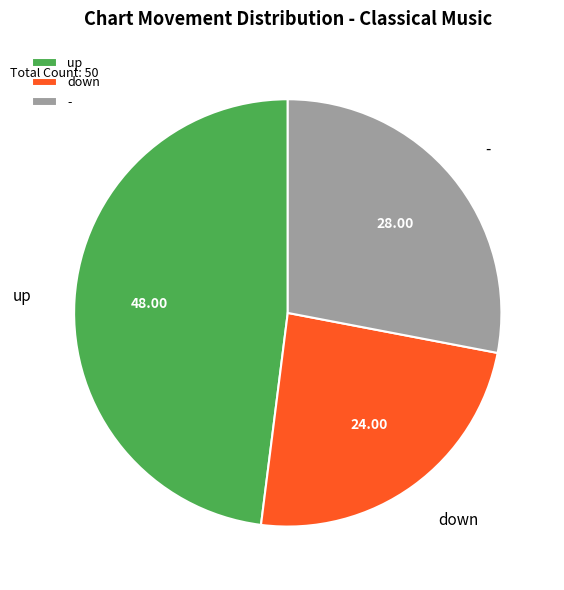

What is the ratio of the value at up to the value at -?

1.7